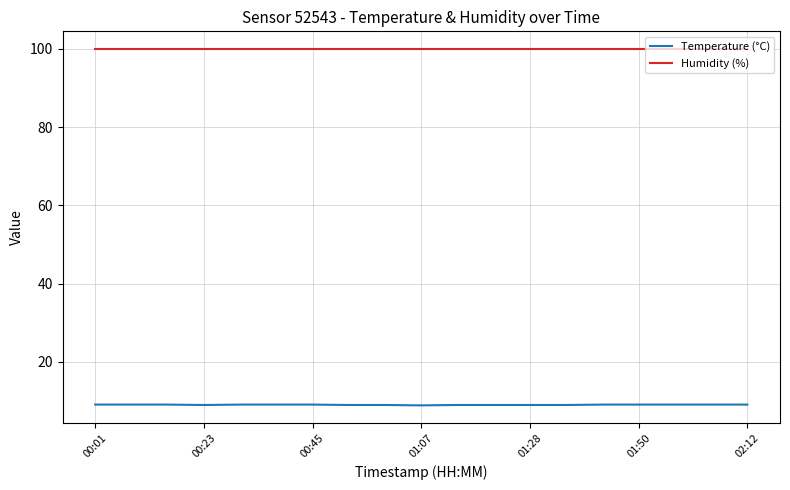

True or false: Temperature (°C) and Humidity (%) cross at least once.

False